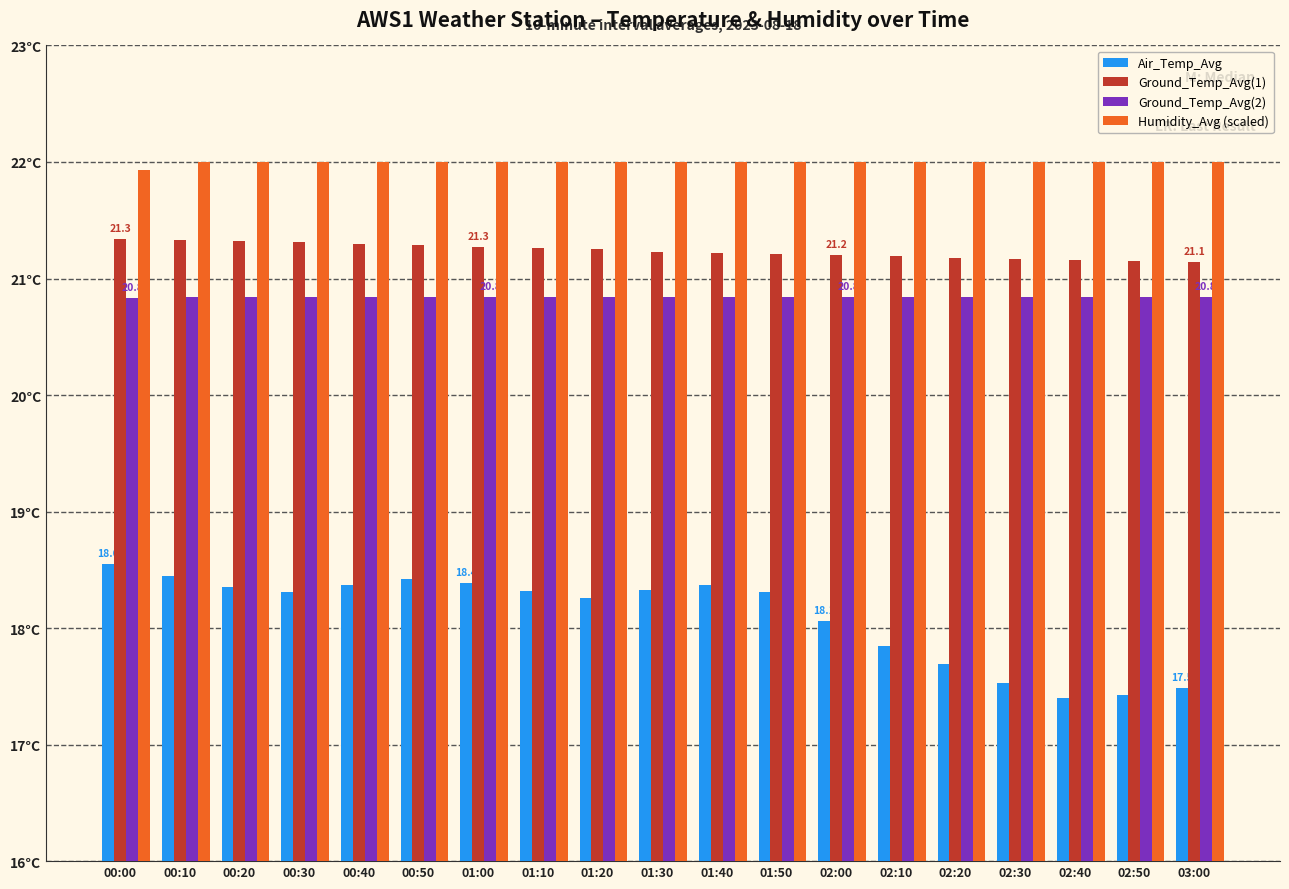

What is the spread (max minus min) of values at 01:50?

3.7